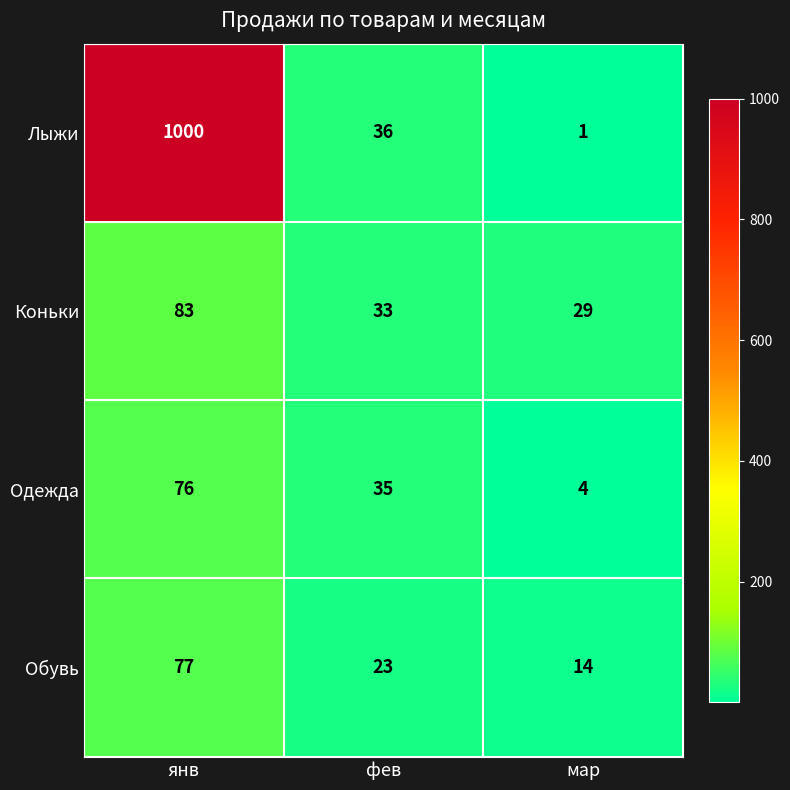

List the labels in order of Коньки value, smallest first.

мар, фев, янв